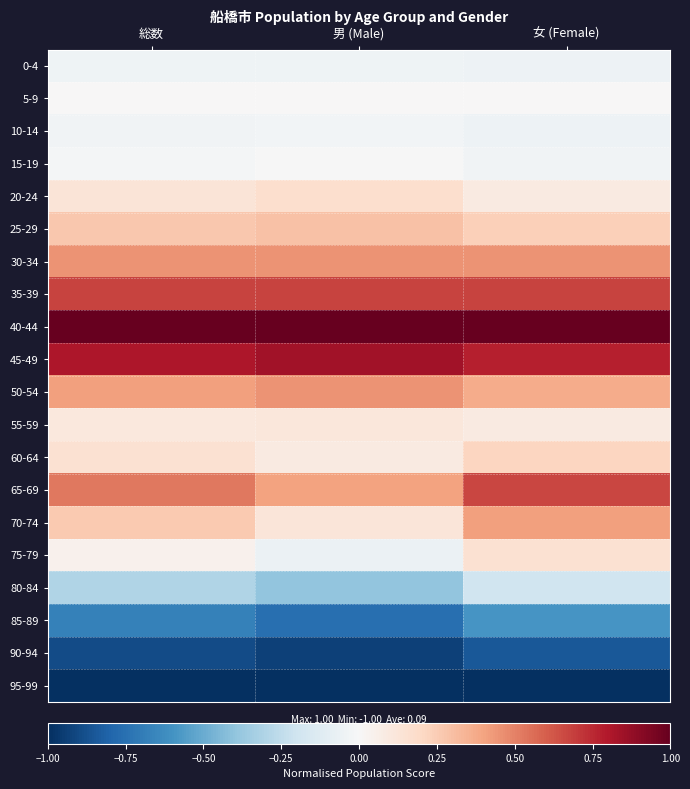

What is the spread (max minus min) of values at 男 (Male)?

2.0